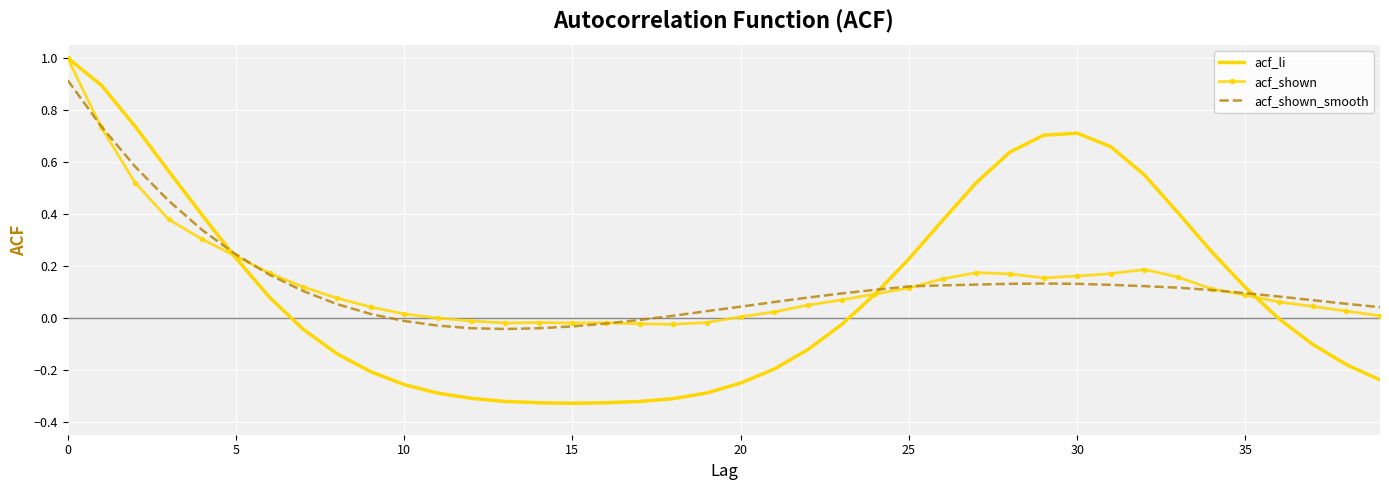

What is the greatest value displayed?

1.0